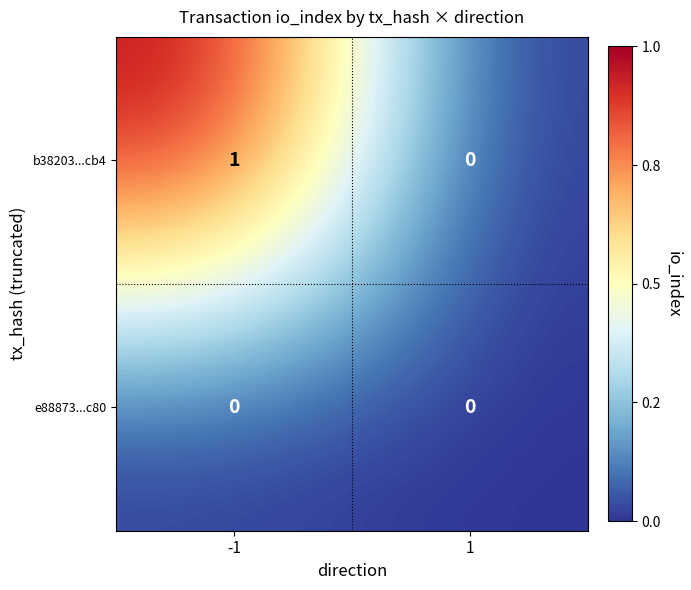

At which category is the sum across all series the highest?

-1